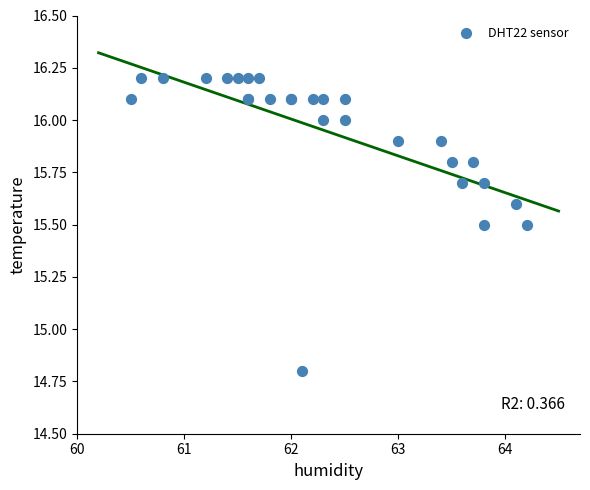

What Y value in the scatter plot is closest to 15?

14.8